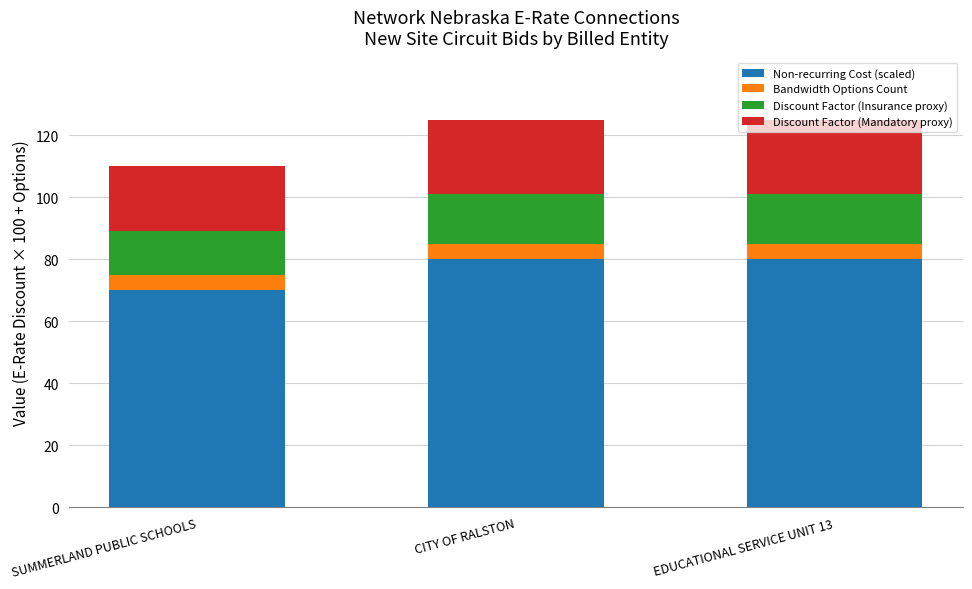

Does the chart contain stacked bars?

Yes